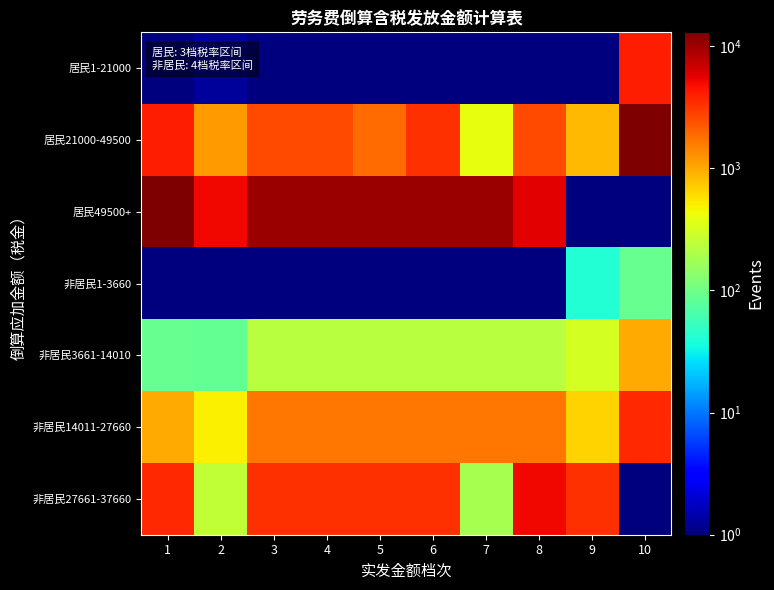

Rank the series by their maximum value, from highest to lowest.

居民49500+, 居民21000-49500, 非居民27661-37660, 居民1-21000, 非居民14011-27660, 非居民3661-14010, 非居民1-3660